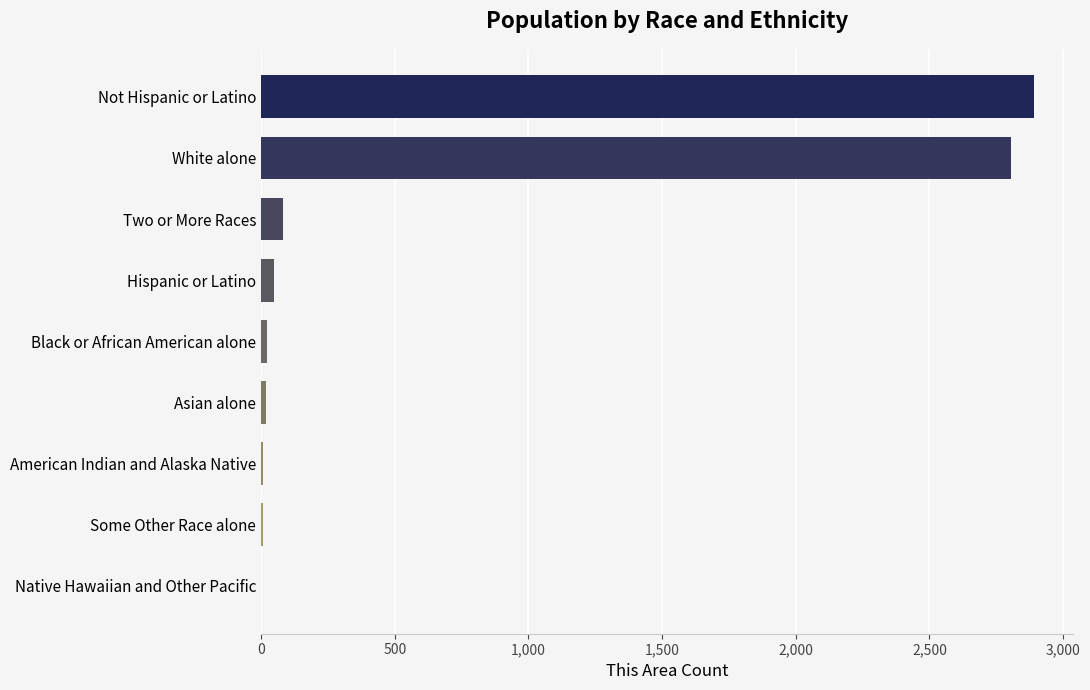

At which category does the chart reach its peak across all series?

Not Hispanic or Latino